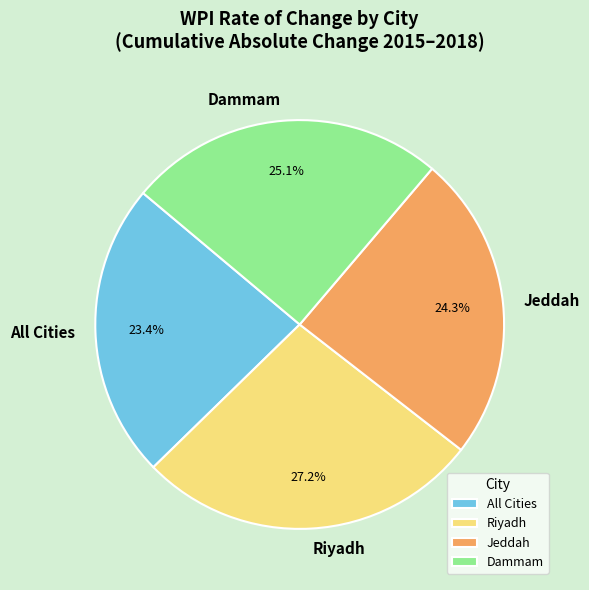

What is the largest slice in the pie chart?

Riyadh